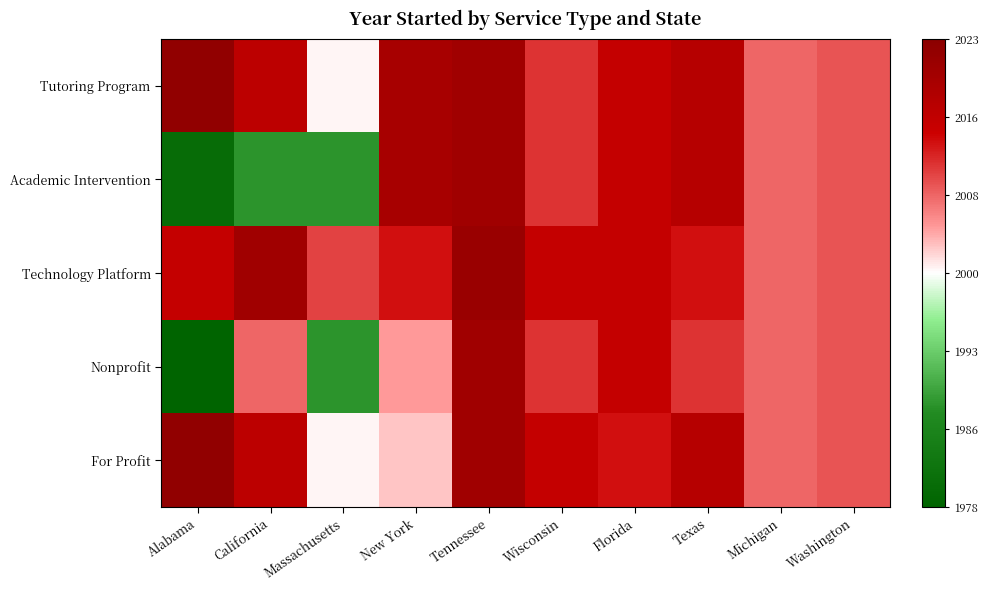

Which label corresponds to the smallest value in the chart?

Alabama